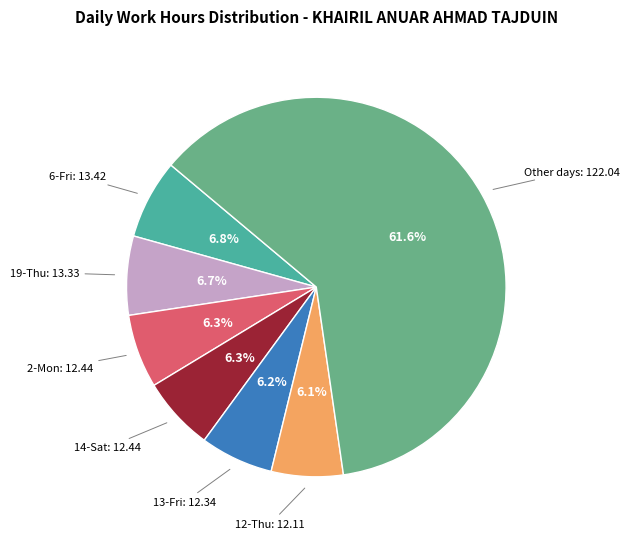

Is there a majority slice in this chart?

Yes